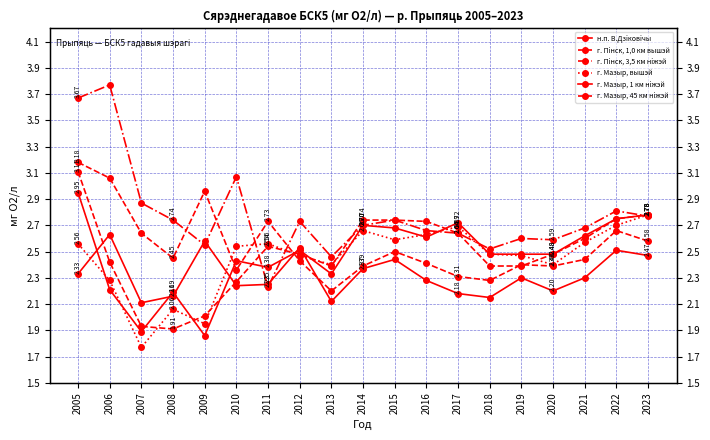

Which series has the largest range (max minus min)?

г. Пiнск, 3,5 км нiжэй